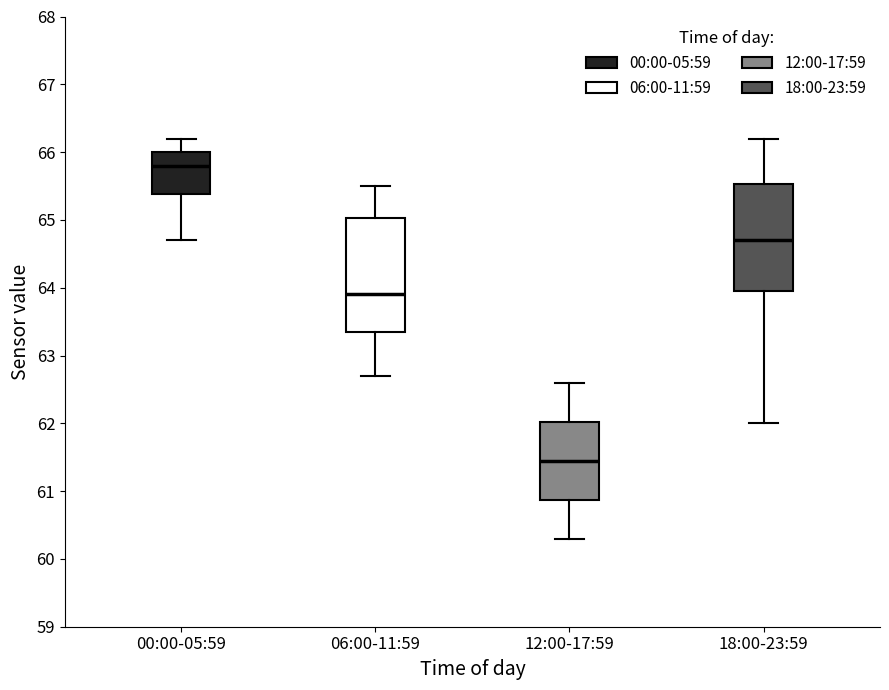

Which box's median line is the highest?

00:00-05:59